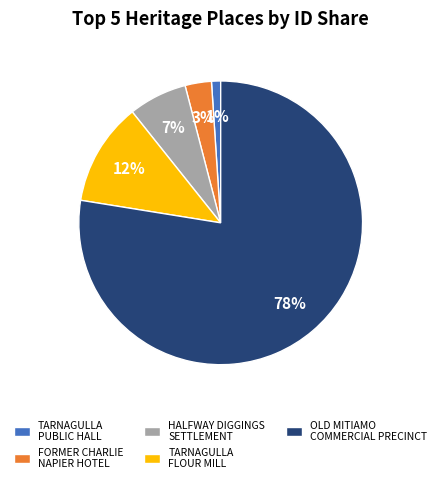

Does TARNAGULLA PUBLIC HALL account for over 50% of the chart?

No